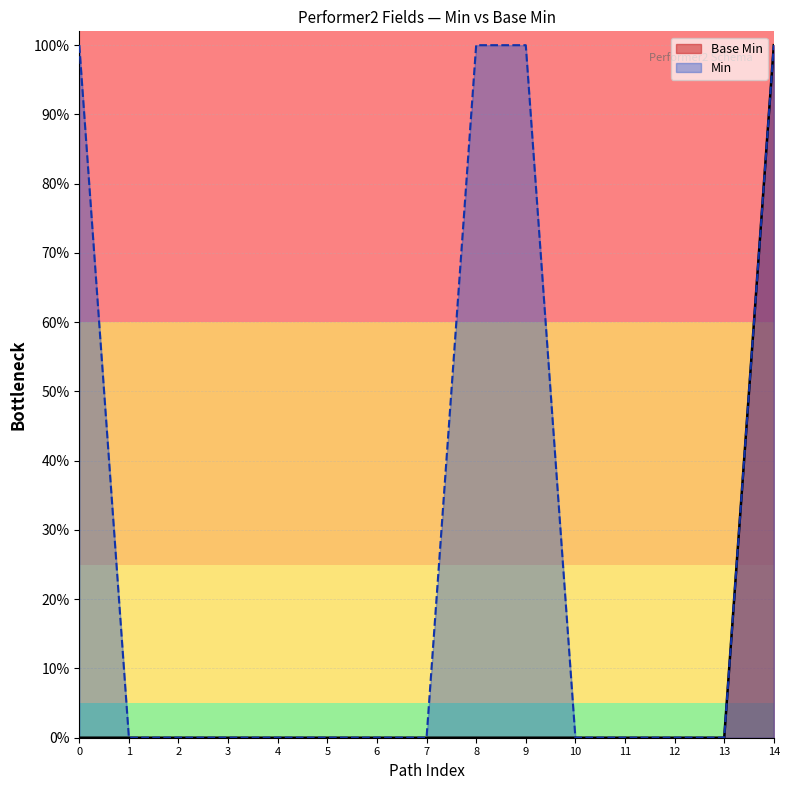

Does the chart have visible grid lines?

Yes